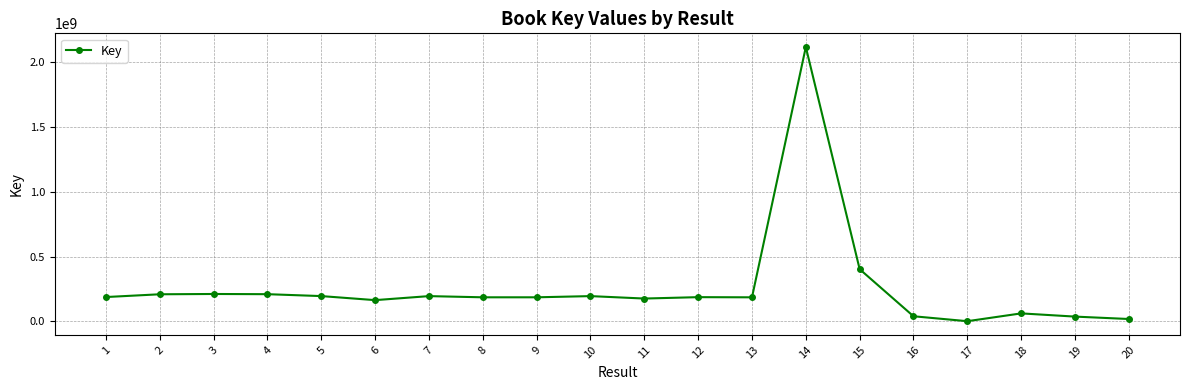

What is the value of the 13th point from the left?

185771367